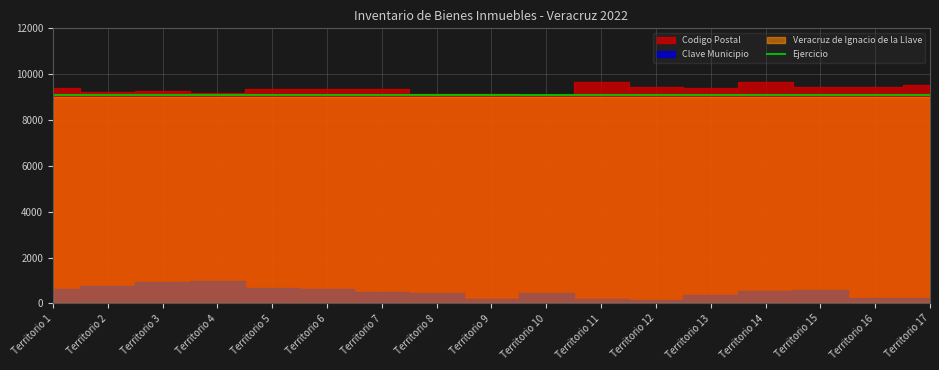

Is it true that Clave Municipio equals 262 at Territorio 2?

False